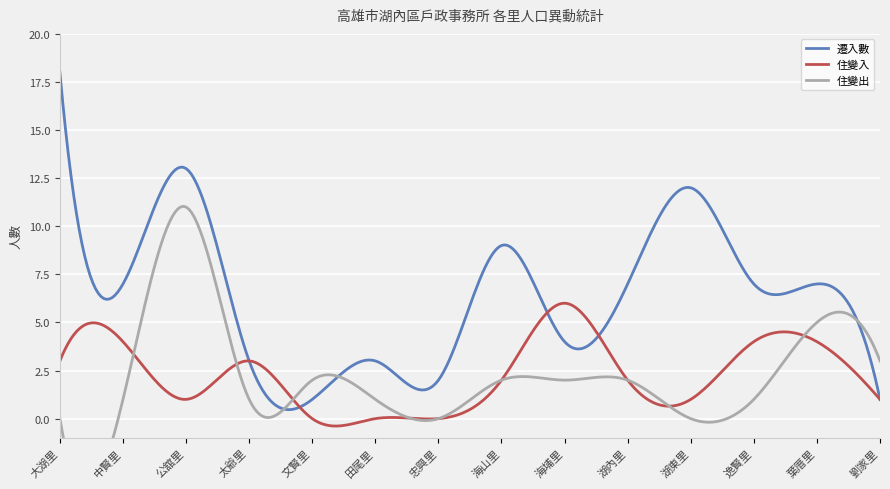

Count the 住變入 values in the range 1 to 4.

10